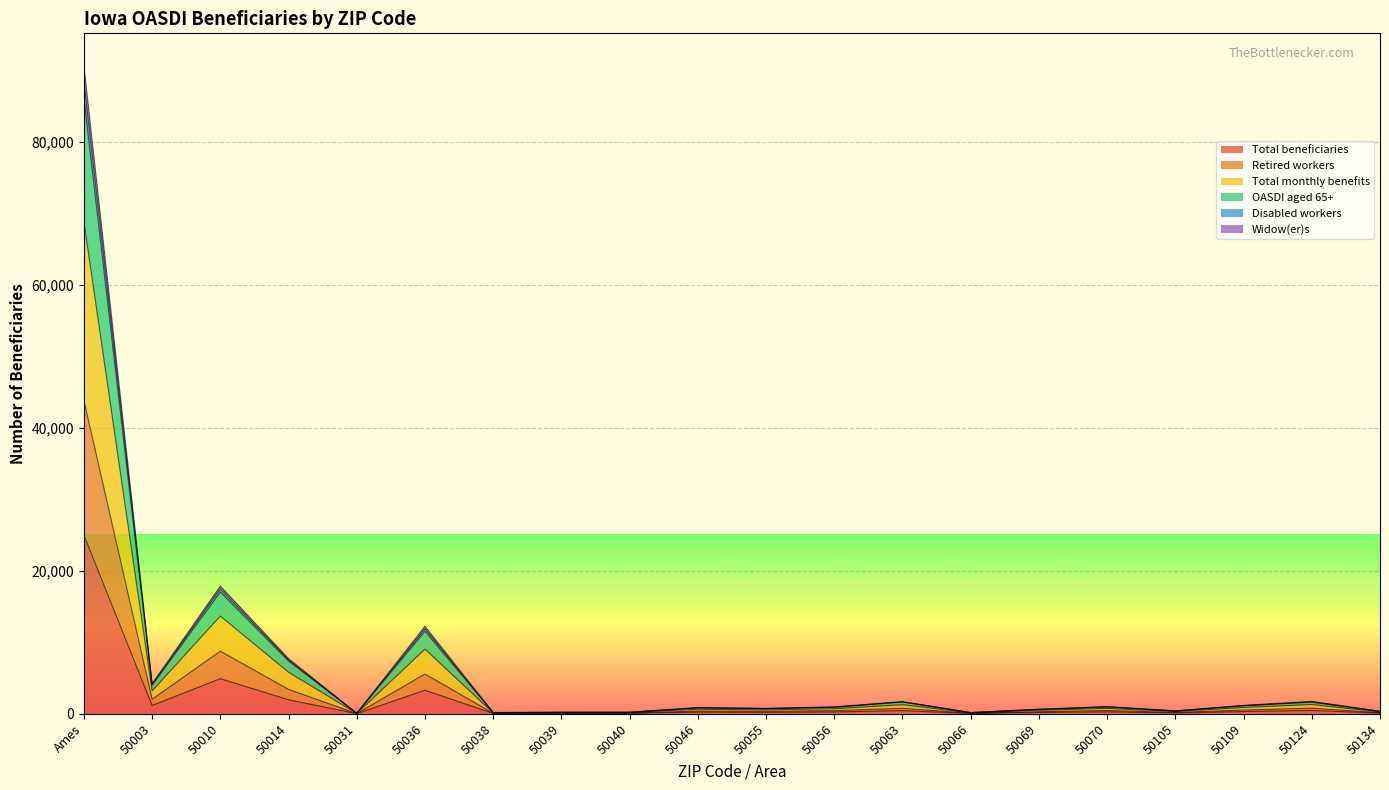

In Disabled workers, how many points are lower than both neighbors (excluding endpoints)?

6